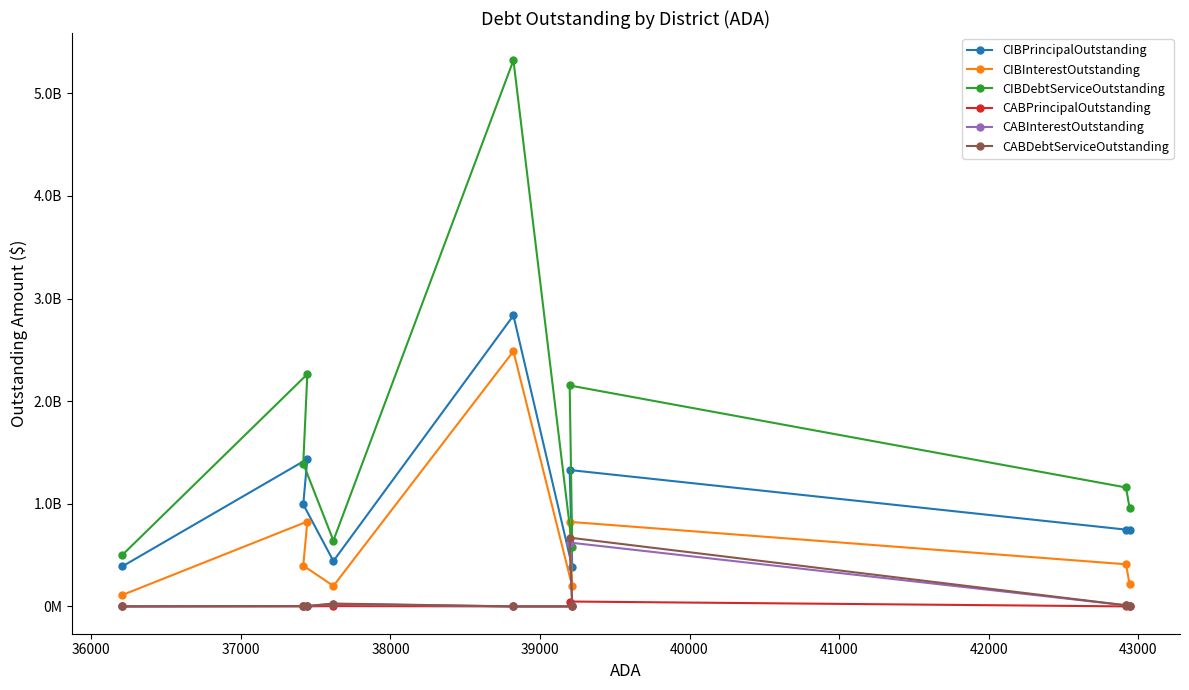

Is this an area chart (filled region under the line)?

No